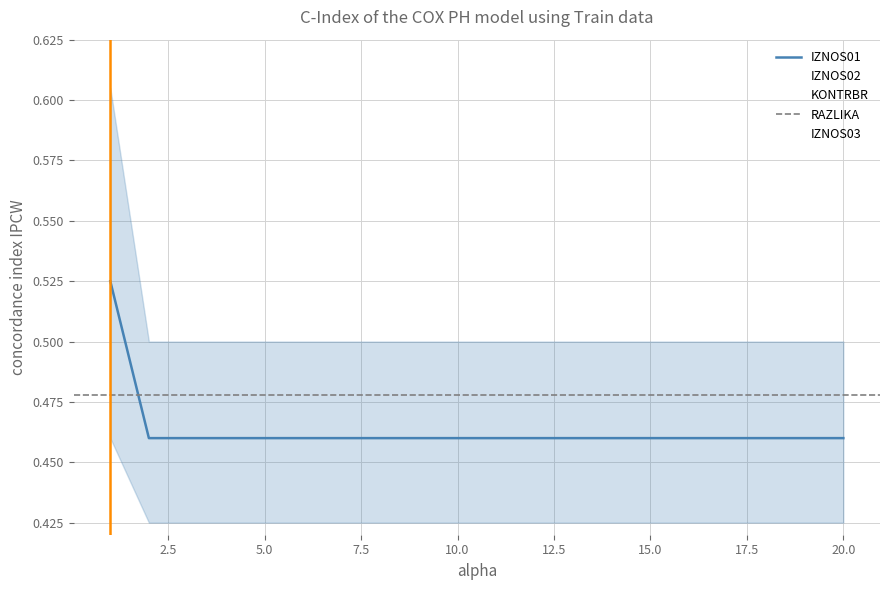

List the series in order of their overall mean, lowest first.

KONTRBR, IZNOS02, IZNOS01